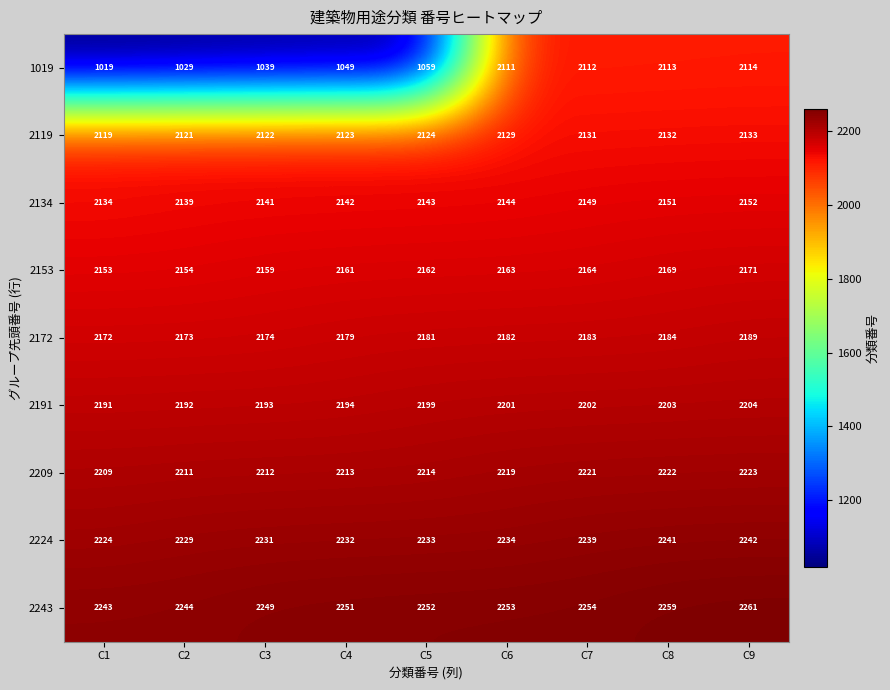

Is it true that 2209 equals 493 at C5?

False